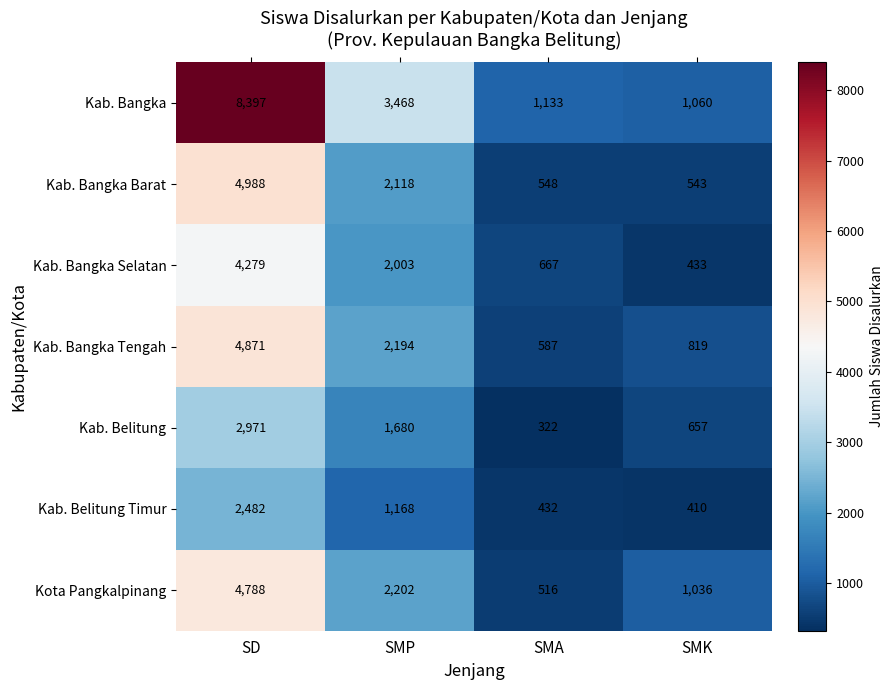

Reading left to right, extract all data points from this chart.

Kab. Bangka: SD=8397	SMP=3468	SMA=1133	SMK=1060
Kab. Bangka Barat: SD=4988	SMP=2118	SMA=548	SMK=543
Kab. Bangka Selatan: SD=4279	SMP=2003	SMA=667	SMK=433
Kab. Bangka Tengah: SD=4871	SMP=2194	SMA=587	SMK=819
Kab. Belitung: SD=2971	SMP=1680	SMA=322	SMK=657
Kab. Belitung Timur: SD=2482	SMP=1168	SMA=432	SMK=410
Kota Pangkalpinang: SD=4788	SMP=2202	SMA=516	SMK=1036